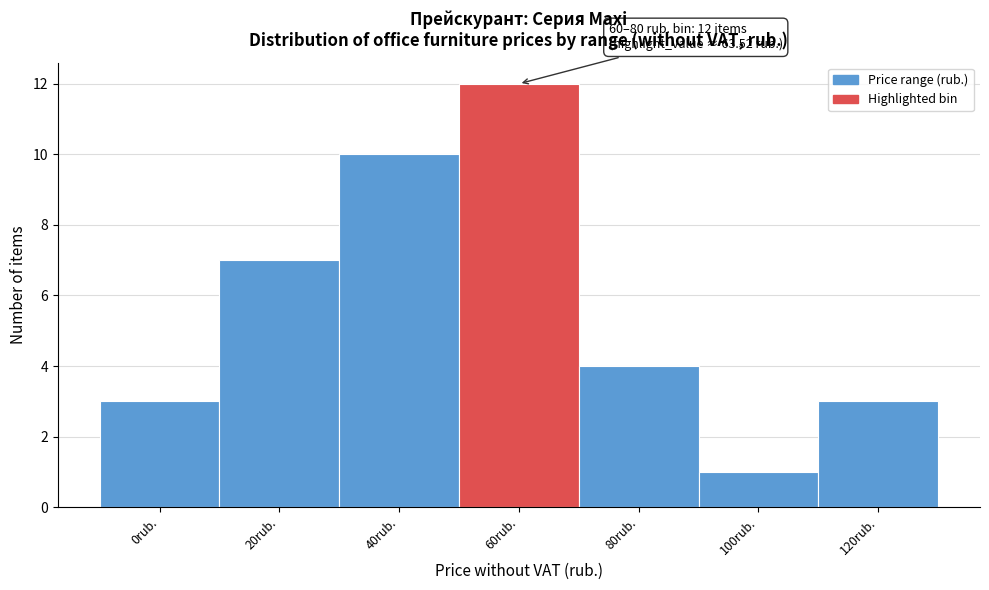

Reading left to right, list all the values displayed in this chart.

3	7	10	12	4	1	3